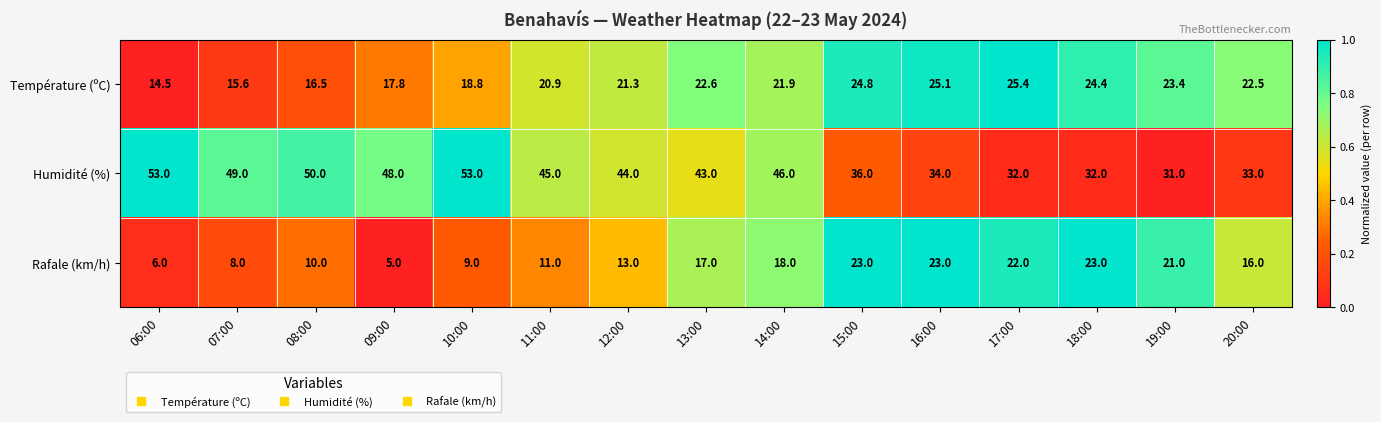

What is the maximum value shown in the chart?

53.0